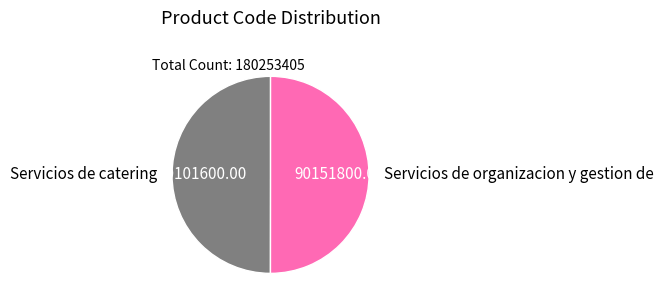

Is the sum of Servicios de catering and Servicios de organizacion y gestion de greater than half?

Yes